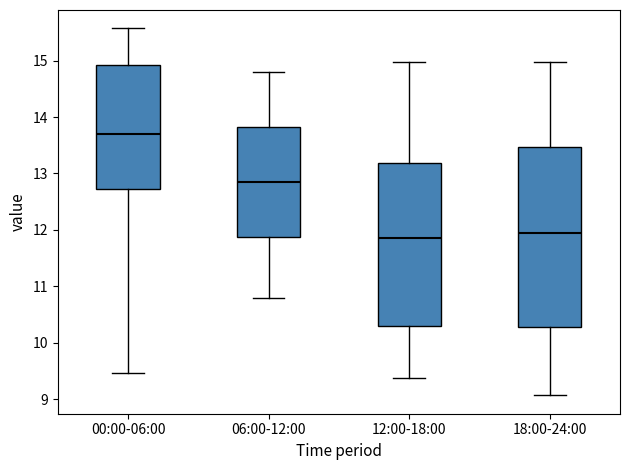

Where does the lower whisker of the box for 06:00-12:00 end on the y-axis? The values are not printed on the chart, so give them approximately, as read against the axis.

10.8